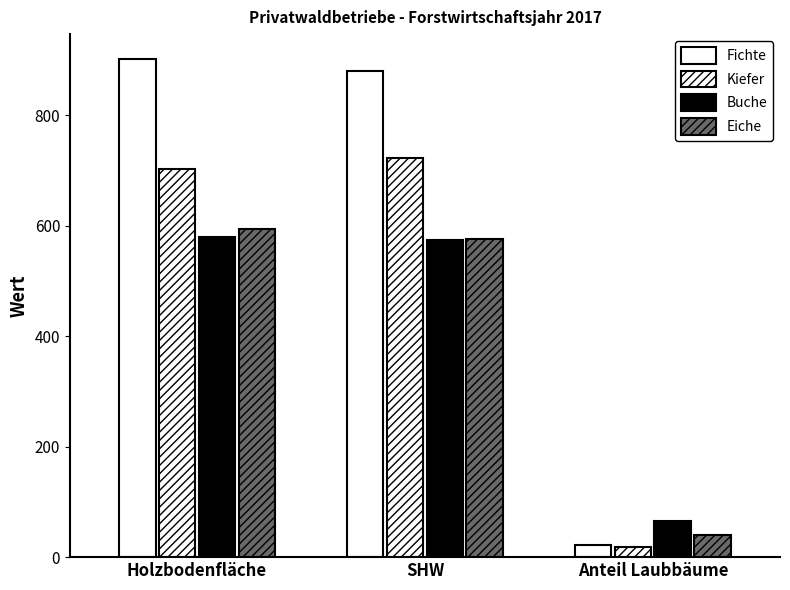

How many values in the Eiche series exceed 575?

2